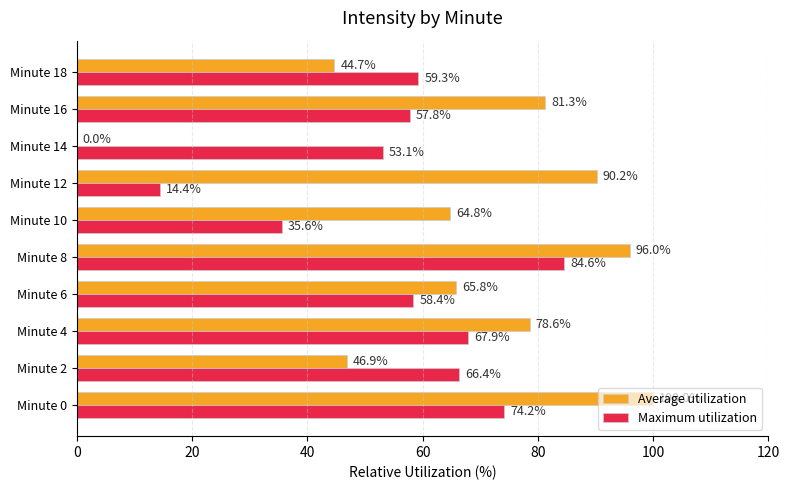

At which category is the sum across all series the highest?

Minute 8